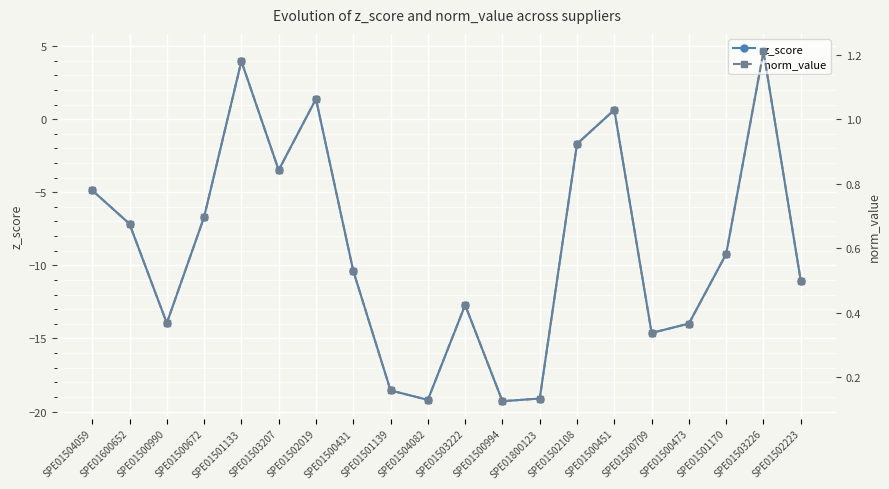

In norm_value, how many points are higher than both neighbors (excluding endpoints)?

5